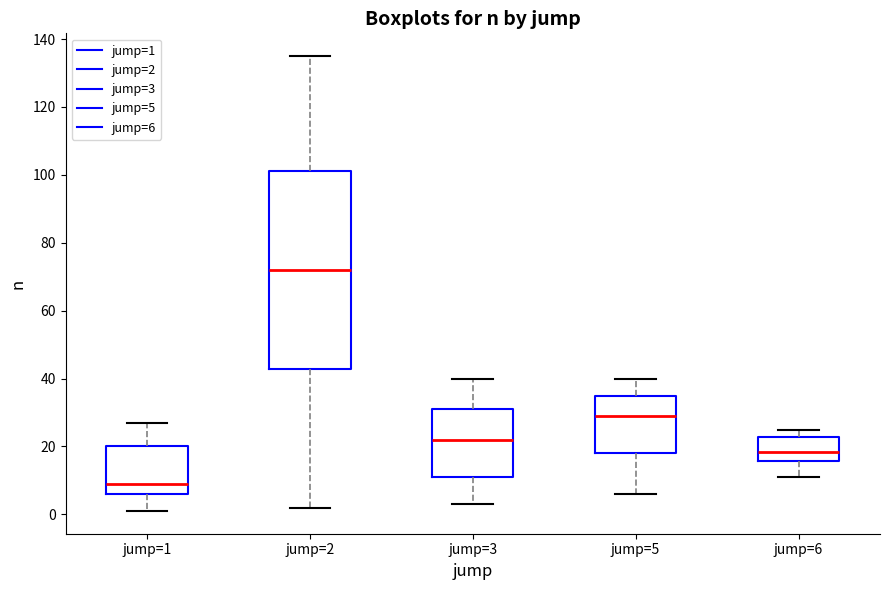

Reading left to right, transcribe this box plot: for each box, give where its median line is, the range the box spans, and where its two whiskers end, as read against the y-axis. The values are not printed on the chart, so give them approximately, as read against the axis.

jump=1: median 10, box 6 to 20, whiskers 2 to 28
jump=2: median 72, box 42 to 102, whiskers 2 to 136
jump=3: median 22, box 12 to 32, whiskers 4 to 40
jump=5: median 30, box 18 to 36, whiskers 6 to 40
jump=6: median 18, box 16 to 22, whiskers 12 to 26